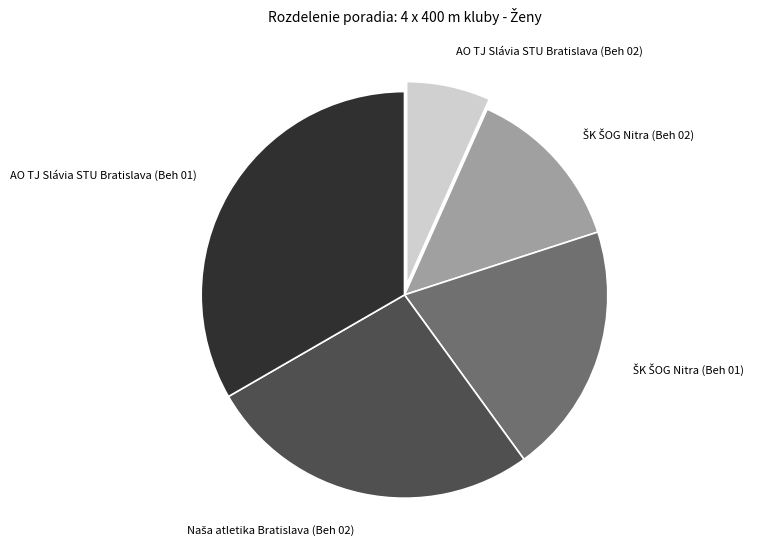

True or false: AO TJ Slávia STU Bratislava (Beh 01) accounts for 20% of the total.

False